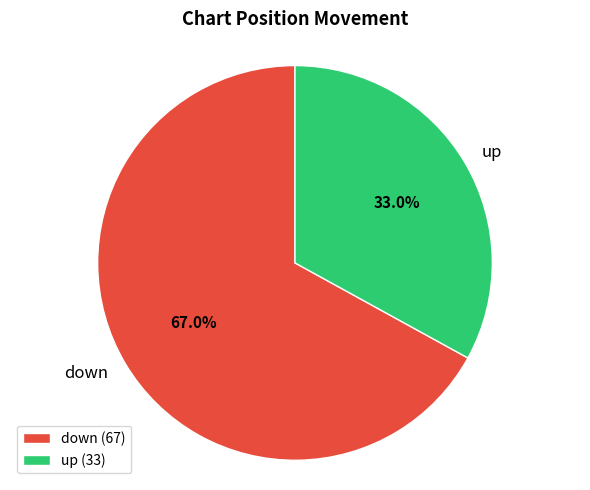

Do down and up together represent more than half of the pie?

Yes